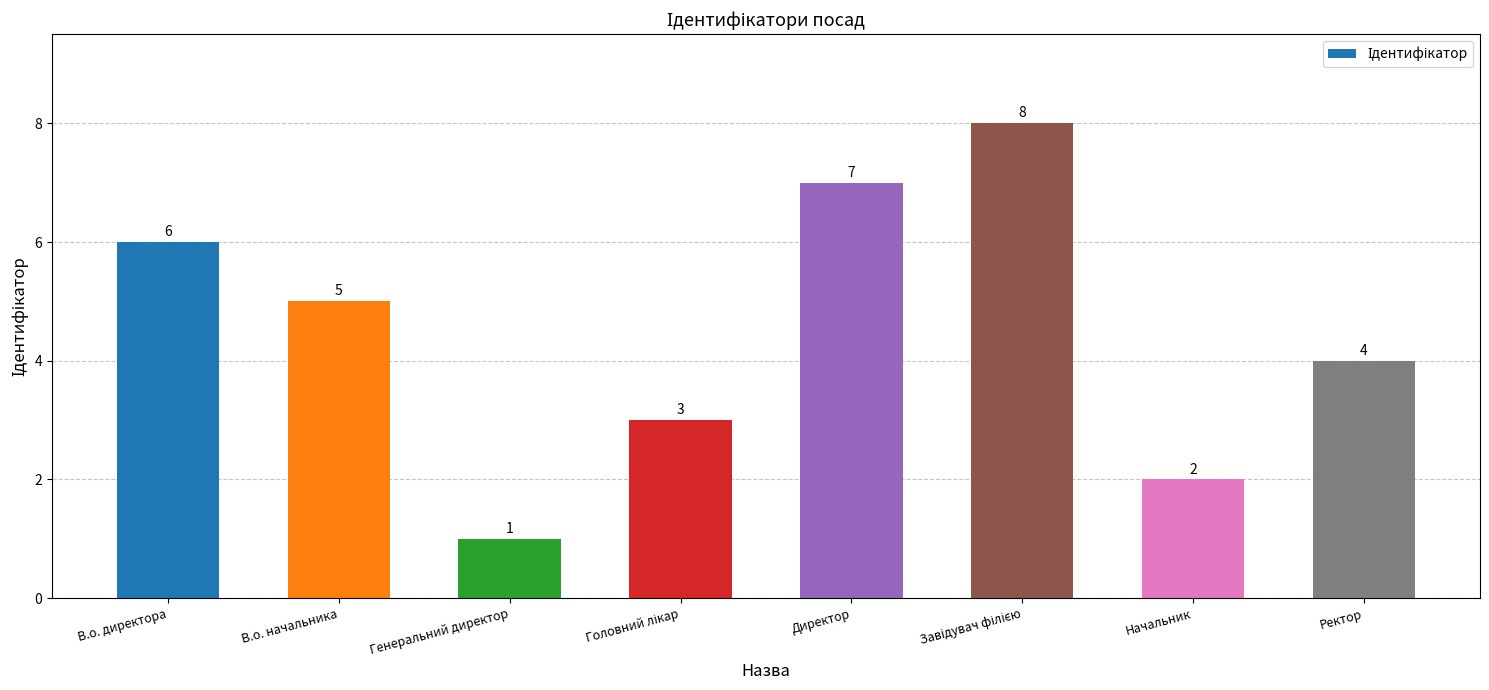

What is the difference between the values at Ректор and В.о. начальника?

1